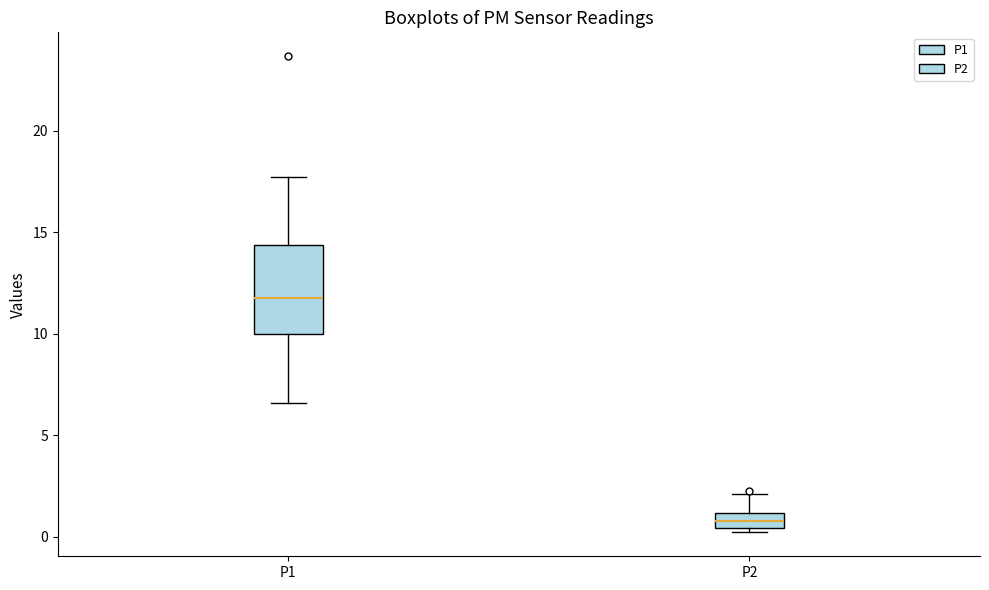

Which box has the highest median line?

P1